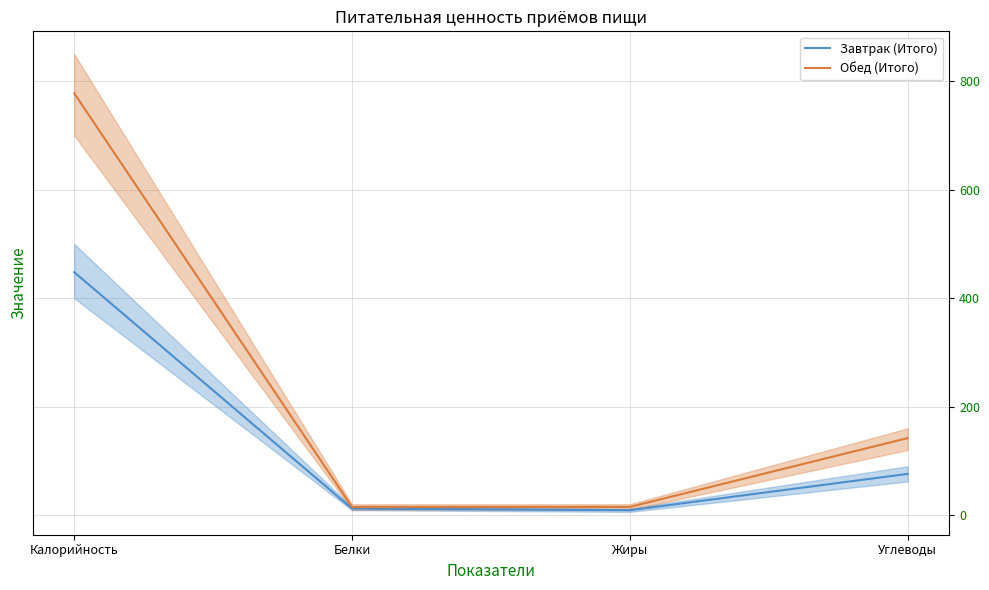

Reading left to right, list all the values displayed in this chart.

Завтрак (Итого): Калорийность=448	Белки=12	Жиры=9	Углеводы=76
Обед (Итого): Калорийность=778	Белки=15	Жиры=15	Углеводы=142